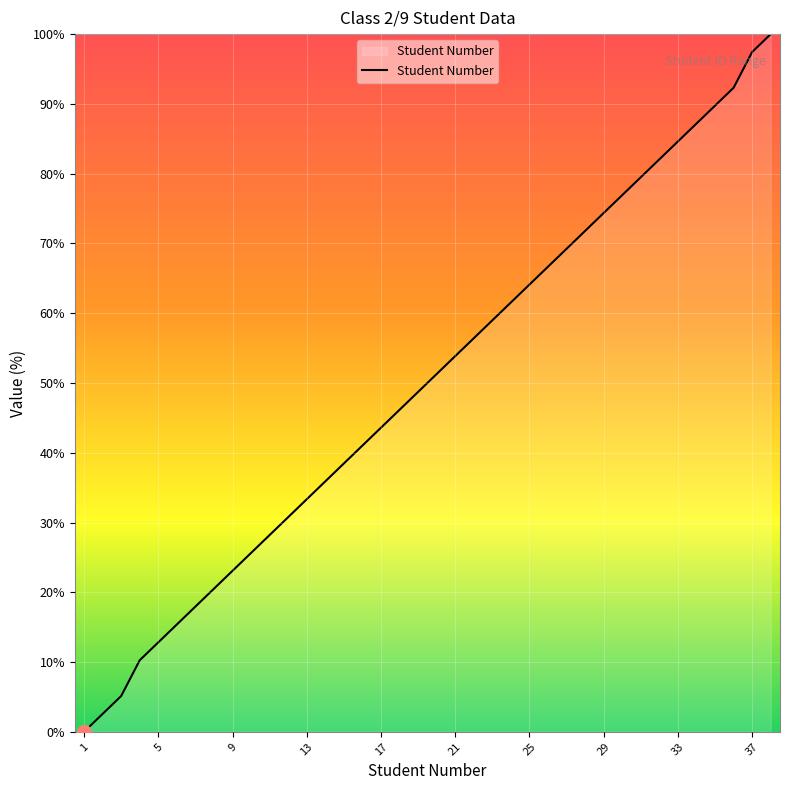

What is the greatest value displayed?

100.0